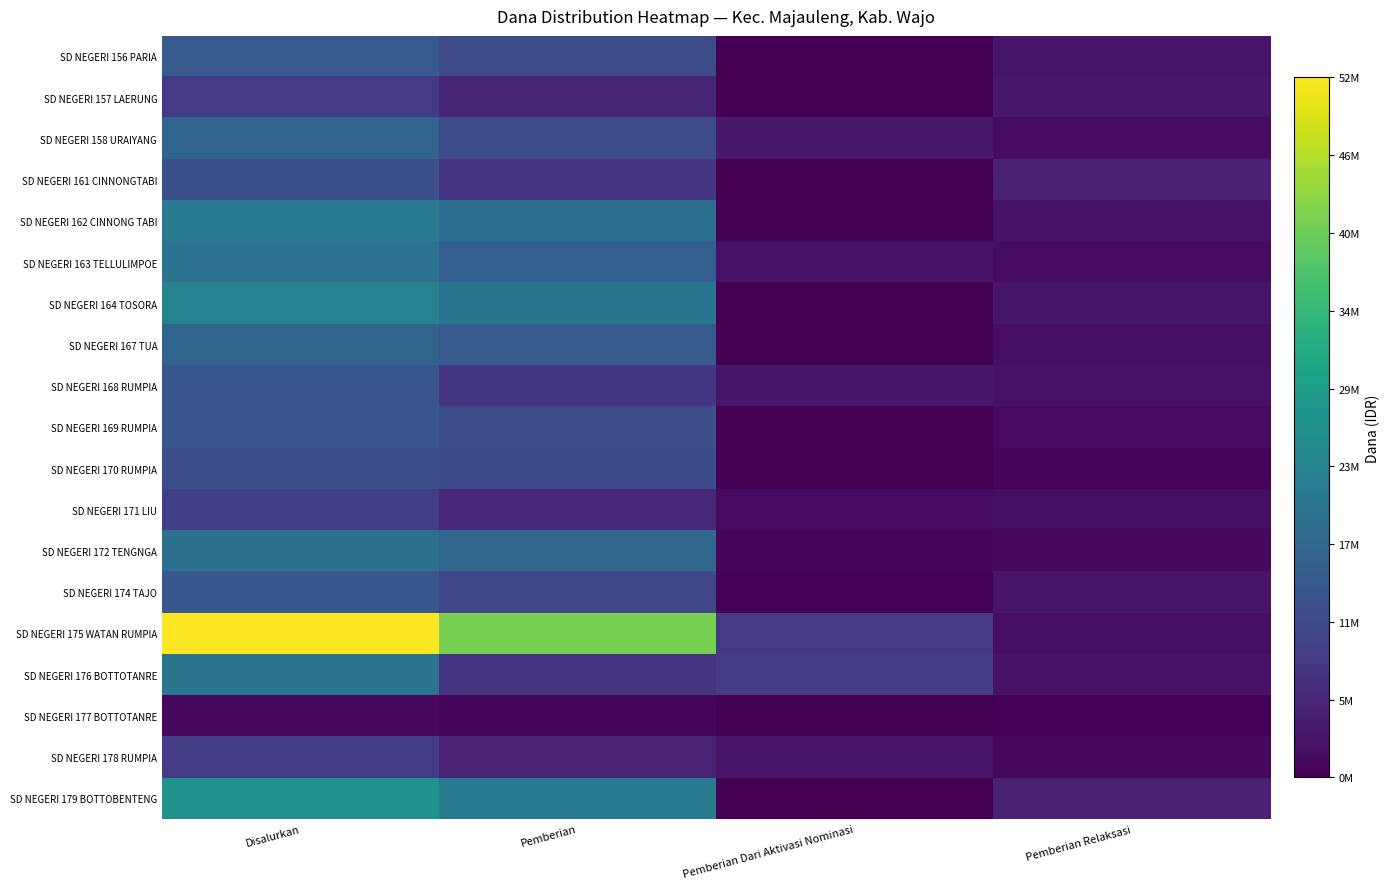

Reading left to right, transcribe all the data shown in this chart.

SD NEGERI 156 PARIA: Disalurkan=14850000	Pemberian=11925000	Pemberian Dari Aktivasi Nominasi=0	Pemberian Relaksasi=2925000
SD NEGERI 157 LAERUNG: Disalurkan=8775000	Pemberian=5400000	Pemberian Dari Aktivasi Nominasi=0	Pemberian Relaksasi=3375000
SD NEGERI 158 URAIYANG: Disalurkan=17100000	Pemberian=11925000	Pemberian Dari Aktivasi Nominasi=3600000	Pemberian Relaksasi=1575000
SD NEGERI 161 CINNONGTABI: Disalurkan=12825000	Pemberian=8100000	Pemberian Dari Aktivasi Nominasi=0	Pemberian Relaksasi=4725000
SD NEGERI 162 CINNONG TABI: Disalurkan=21600000	Pemberian=19125000	Pemberian Dari Aktivasi Nominasi=0	Pemberian Relaksasi=2475000
SD NEGERI 163 TELLULIMPOE: Disalurkan=19800000	Pemberian=15525000	Pemberian Dari Aktivasi Nominasi=2475000	Pemberian Relaksasi=1800000
SD NEGERI 164 TOSORA: Disalurkan=23175000	Pemberian=20250000	Pemberian Dari Aktivasi Nominasi=0	Pemberian Relaksasi=2925000
SD NEGERI 167 TUA: Disalurkan=16875000	Pemberian=14850000	Pemberian Dari Aktivasi Nominasi=0	Pemberian Relaksasi=2025000
SD NEGERI 168 RUMPIA: Disalurkan=13950000	Pemberian=8325000	Pemberian Dari Aktivasi Nominasi=3150000	Pemberian Relaksasi=2475000
SD NEGERI 169 RUMPIA: Disalurkan=13950000	Pemberian=12375000	Pemberian Dari Aktivasi Nominasi=0	Pemberian Relaksasi=1575000
SD NEGERI 170 RUMPIA: Disalurkan=12600000	Pemberian=11700000	Pemberian Dari Aktivasi Nominasi=0	Pemberian Relaksasi=900000
SD NEGERI 171 LIU: Disalurkan=9675000	Pemberian=6075000	Pemberian Dari Aktivasi Nominasi=1575000	Pemberian Relaksasi=2025000
SD NEGERI 172 TENGNGA: Disalurkan=19350000	Pemberian=17325000	Pemberian Dari Aktivasi Nominasi=900000	Pemberian Relaksasi=1125000
SD NEGERI 174 TAJO: Disalurkan=14175000	Pemberian=11025000	Pemberian Dari Aktivasi Nominasi=450000	Pemberian Relaksasi=2700000
SD NEGERI 175 WATAN RUMPIA: Disalurkan=52200000	Pemberian=41400000	Pemberian Dari Aktivasi Nominasi=8775000	Pemberian Relaksasi=2025000
SD NEGERI 176 BOTTOTANRE: Disalurkan=20025000	Pemberian=8100000	Pemberian Dari Aktivasi Nominasi=9450000	Pemberian Relaksasi=2475000
SD NEGERI 177 BOTTOTANRE: Disalurkan=1350000	Pemberian=900000	Pemberian Dari Aktivasi Nominasi=0	Pemberian Relaksasi=450000
SD NEGERI 178 RUMPIA: Disalurkan=9000000	Pemberian=5175000	Pemberian Dari Aktivasi Nominasi=2700000	Pemberian Relaksasi=1125000
SD NEGERI 179 BOTTOBENTENG: Disalurkan=26325000	Pemberian=21600000	Pemberian Dari Aktivasi Nominasi=0	Pemberian Relaksasi=4725000